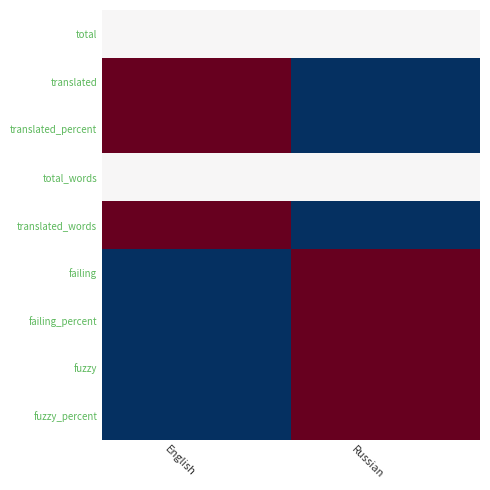

What is the total value across all series at English?

4.0